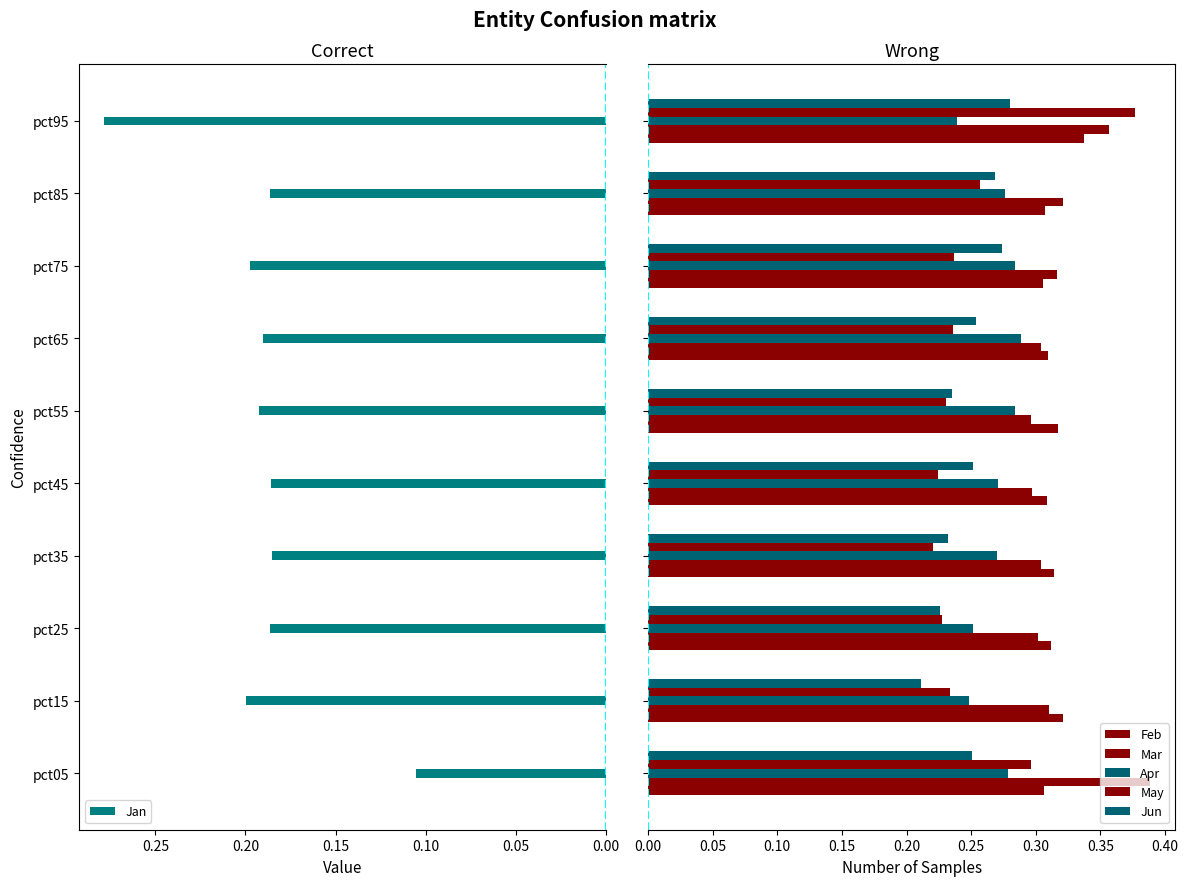

At which label is Jan closest to 0?

pct05